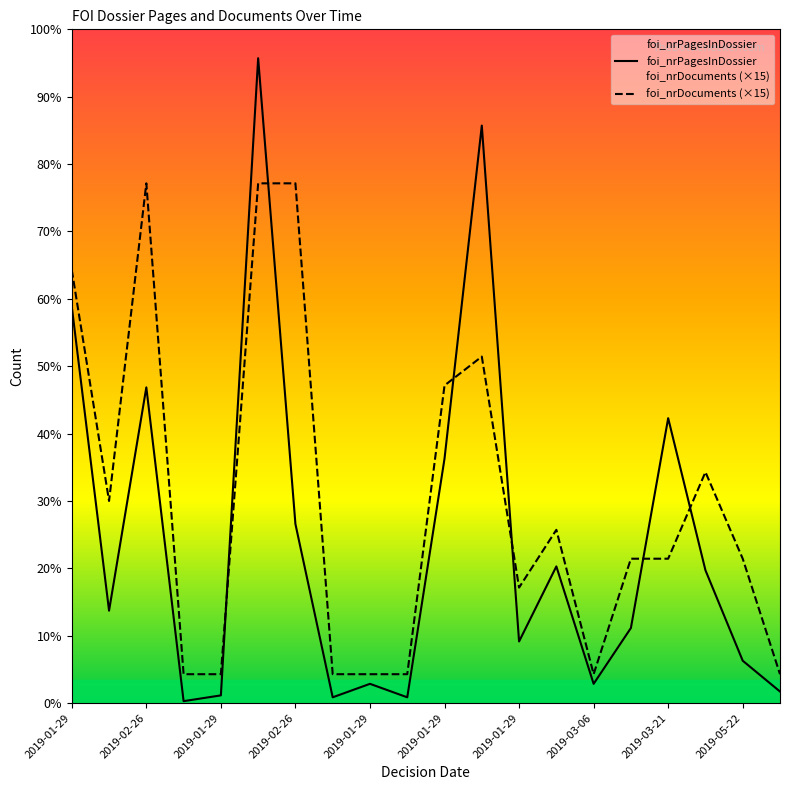

How many lines are shown in the chart?

2